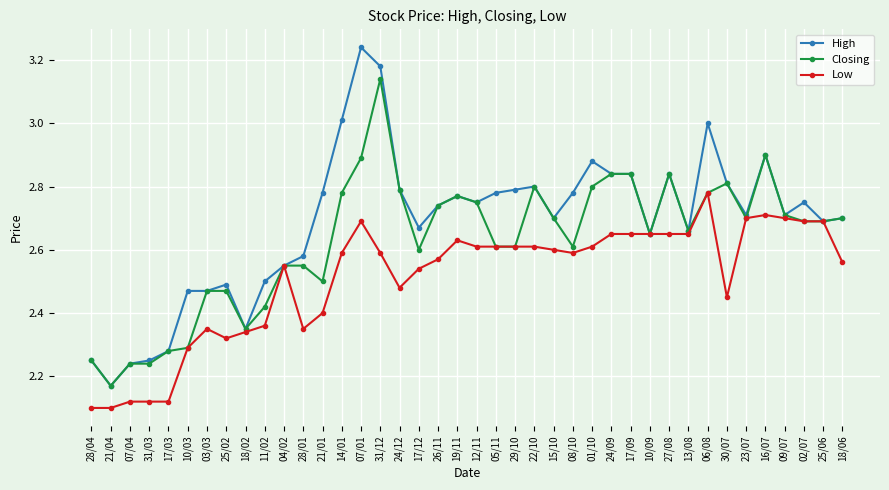

Which series has the largest total across all categories?

High